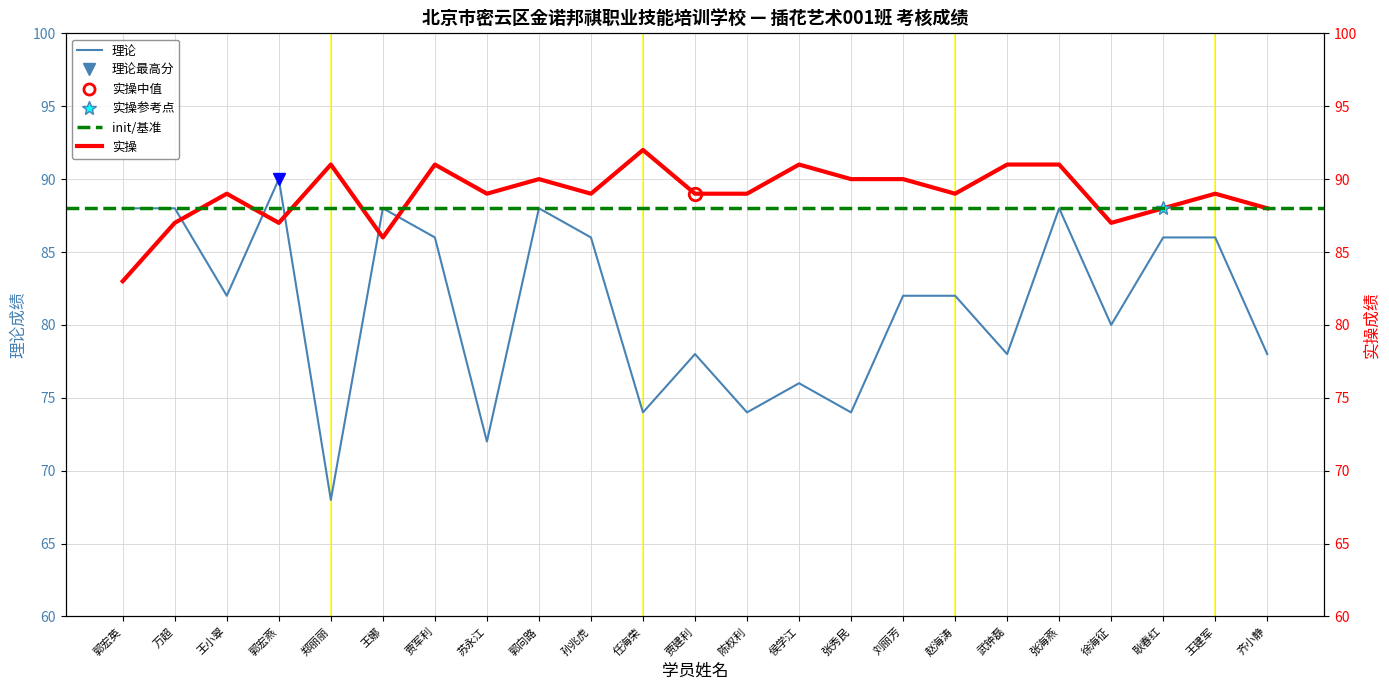

In 理论, how many points are higher than both neighbors (excluding endpoints)?

6